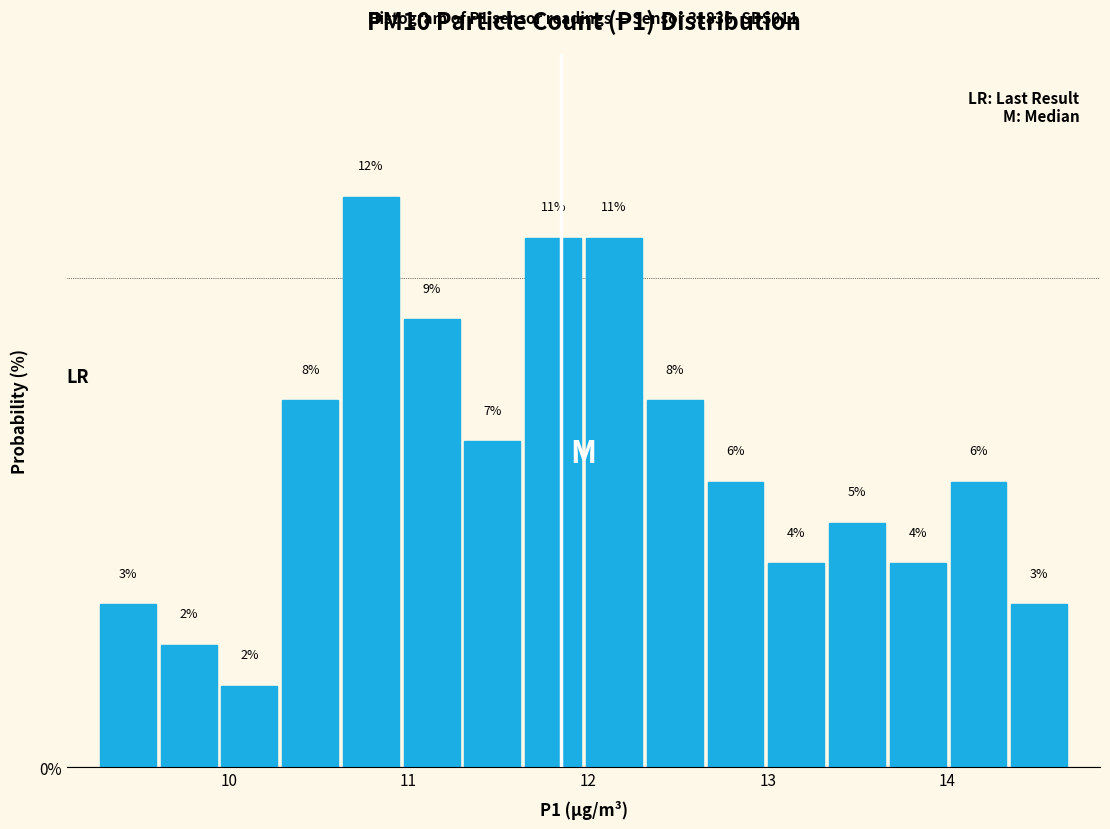

Read against the x-axis, roughly where is the centre of the tallest bar?

10.8